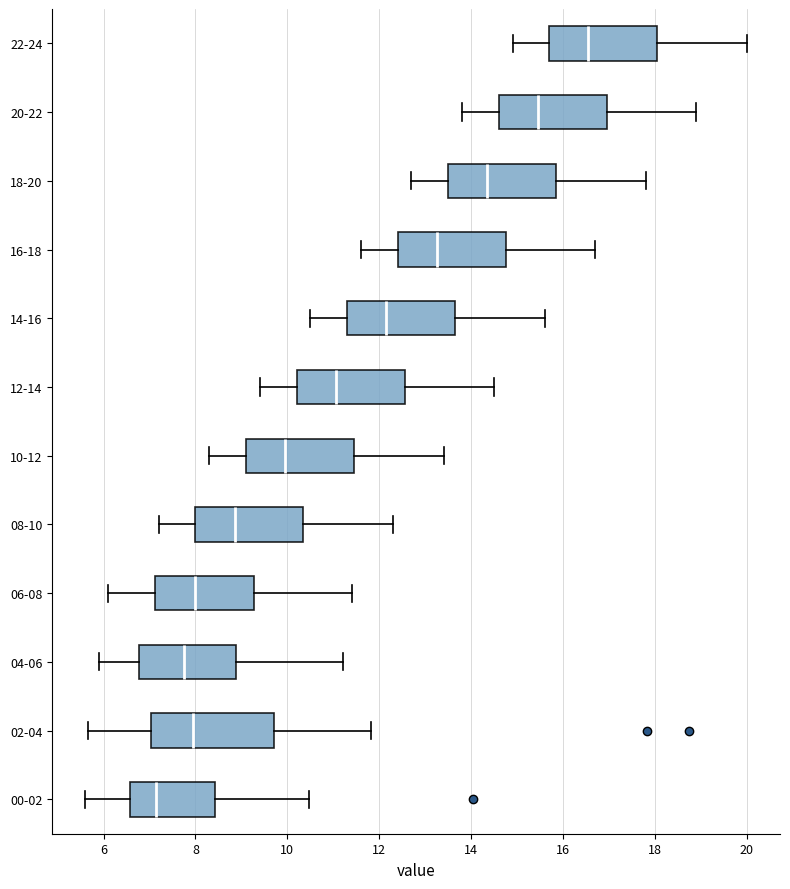

Reading bottom to top, transcribe this box plot: for each box, give where its median line is, the range the box spans, and where its two whiskers end, as read against the x-axis. The values are not printed on the chart, so give them approximately, as read against the axis.

00-02: median 7.2, box 6.6 to 8.4, whiskers 5.6 to 10.4
02-04: median 8.0, box 7.0 to 9.8, whiskers 5.6 to 11.8
04-06: median 7.8, box 6.8 to 8.8, whiskers 6.0 to 11.2
06-08: median 8.0, box 7.2 to 9.2, whiskers 6.2 to 11.4
08-10: median 8.8, box 8.0 to 10.4, whiskers 7.2 to 12.4
10-12: median 10.0, box 9.2 to 11.4, whiskers 8.4 to 13.4
12-14: median 11.0, box 10.2 to 12.6, whiskers 9.4 to 14.6
14-16: median 12.2, box 11.4 to 13.6, whiskers 10.6 to 15.6
16-18: median 13.2, box 12.4 to 14.8, whiskers 11.6 to 16.8
18-20: median 14.4, box 13.6 to 15.8, whiskers 12.8 to 17.8
20-22: median 15.4, box 14.6 to 17.0, whiskers 13.8 to 19.0
22-24: median 16.6, box 15.8 to 18.0, whiskers 15.0 to 20.0